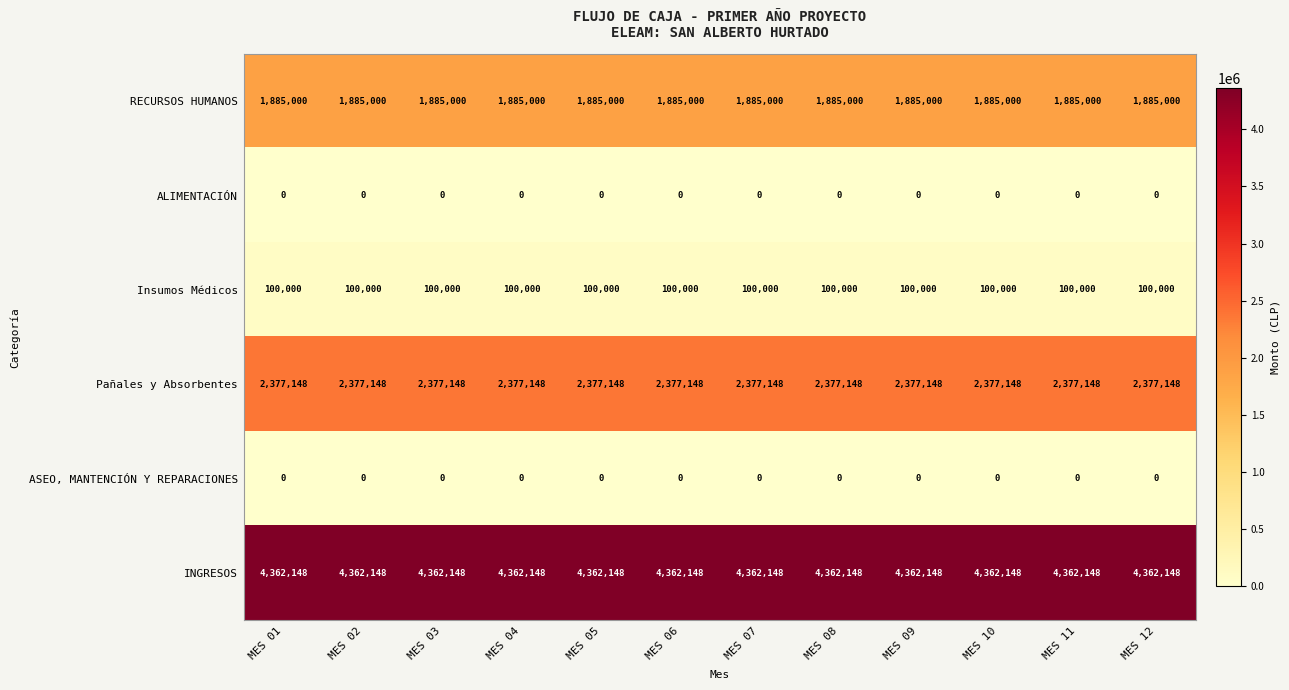

What is the sum of all Pañales y Absorbentes values?

28525776